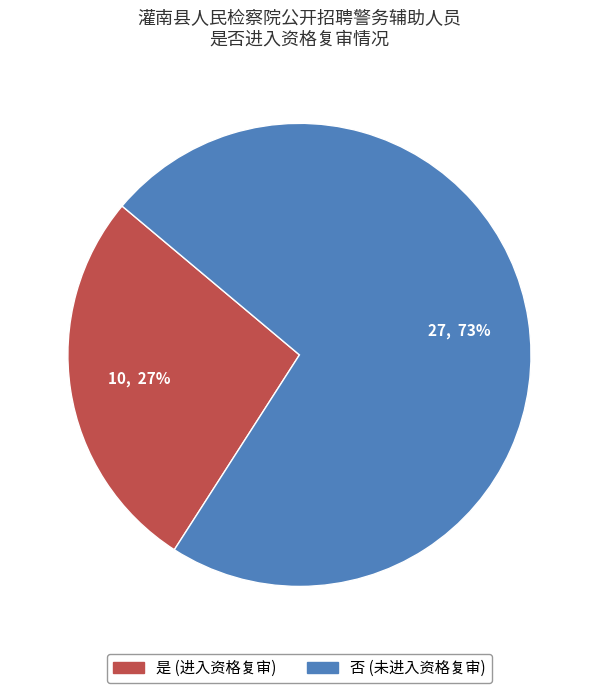

Combined, do 否 and 是 account for over 50%?

Yes